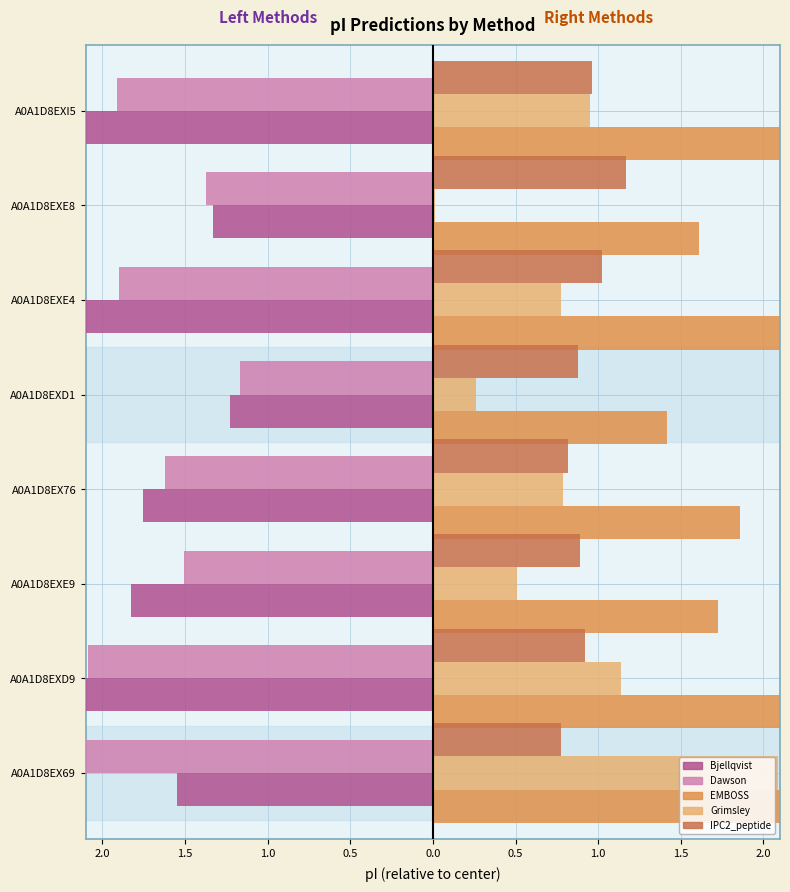

Which series has the widest spread of values?

Grimsley